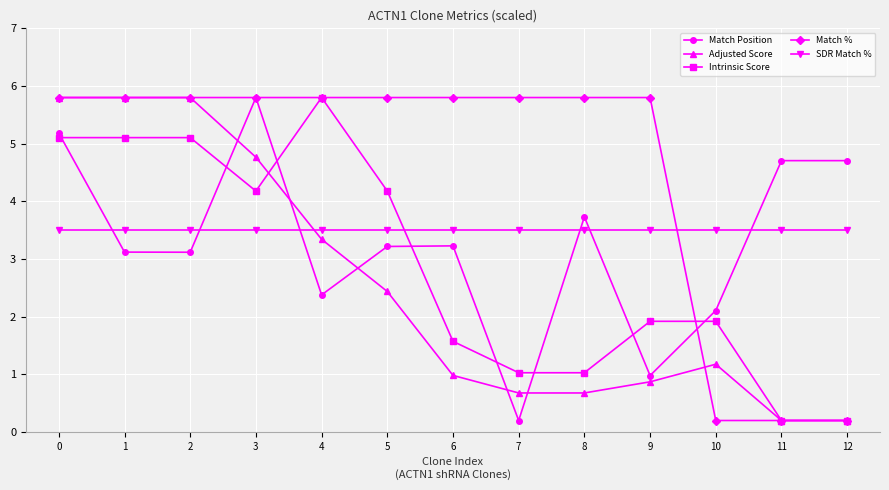

Is it true that Match Position equals 9.9 at 3?

False